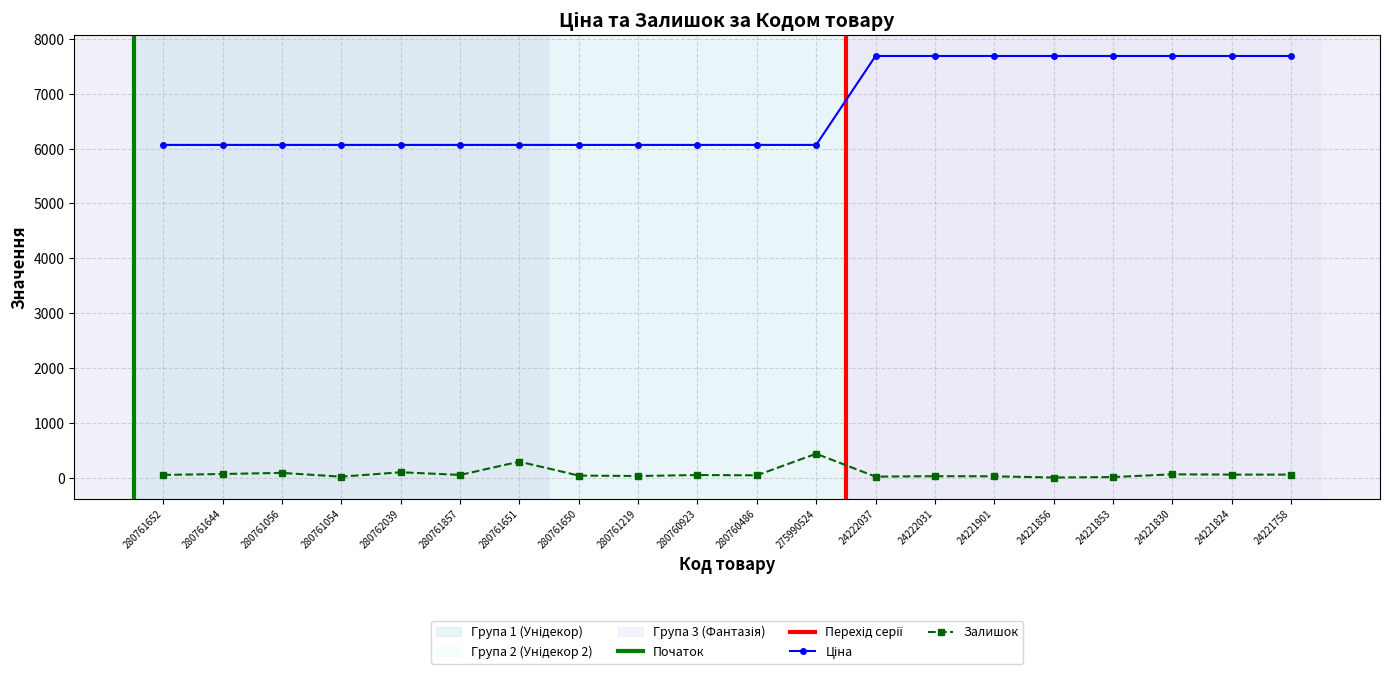

What position from the left is 280761219?

9